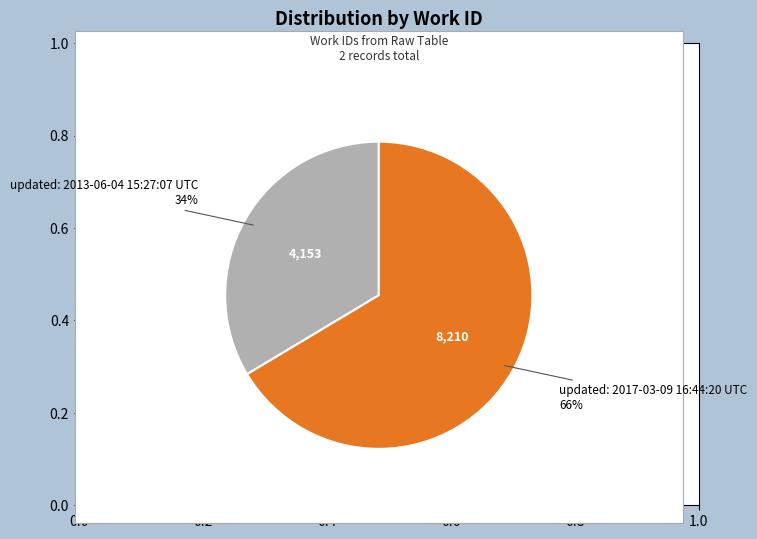

To the nearest percent, what is the average slice percentage?

50%